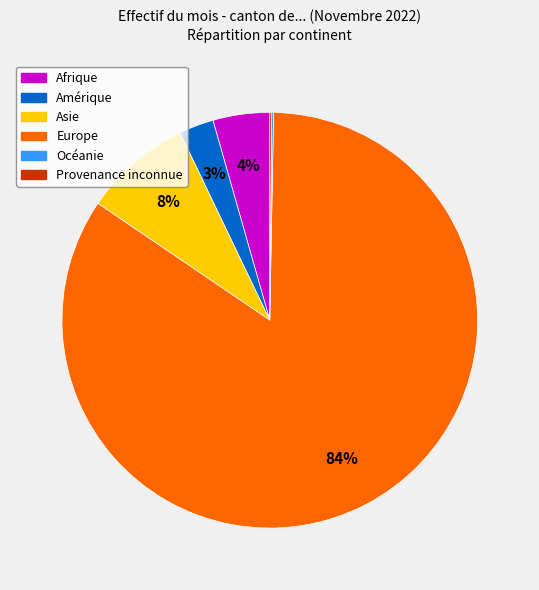

Is the sum of Europe and Afrique greater than half?

Yes